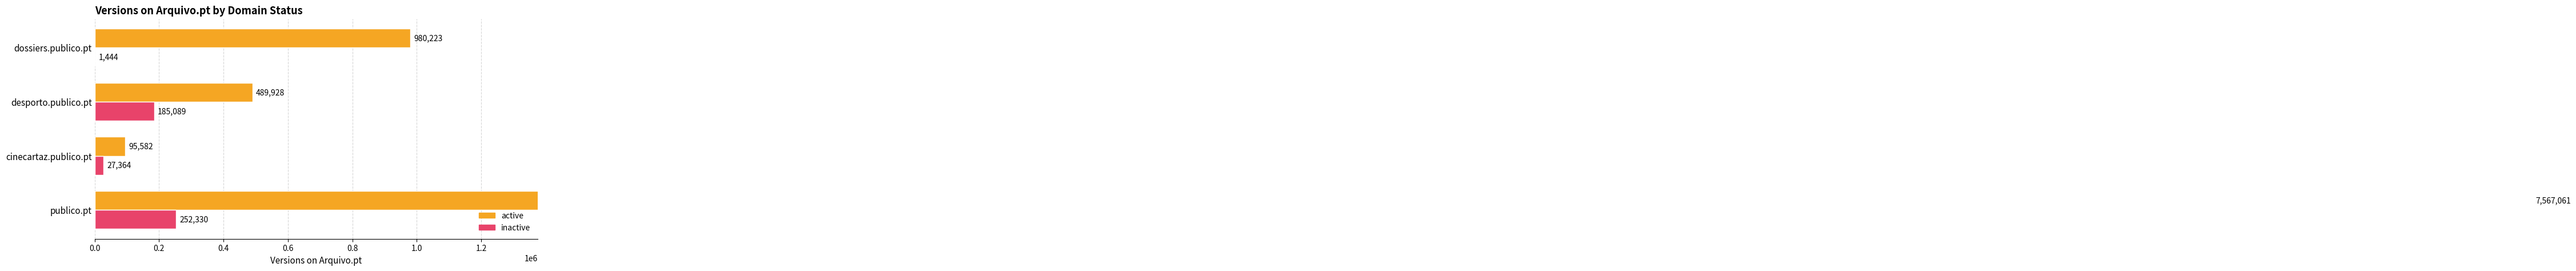

Which series has the largest total across all categories?

active